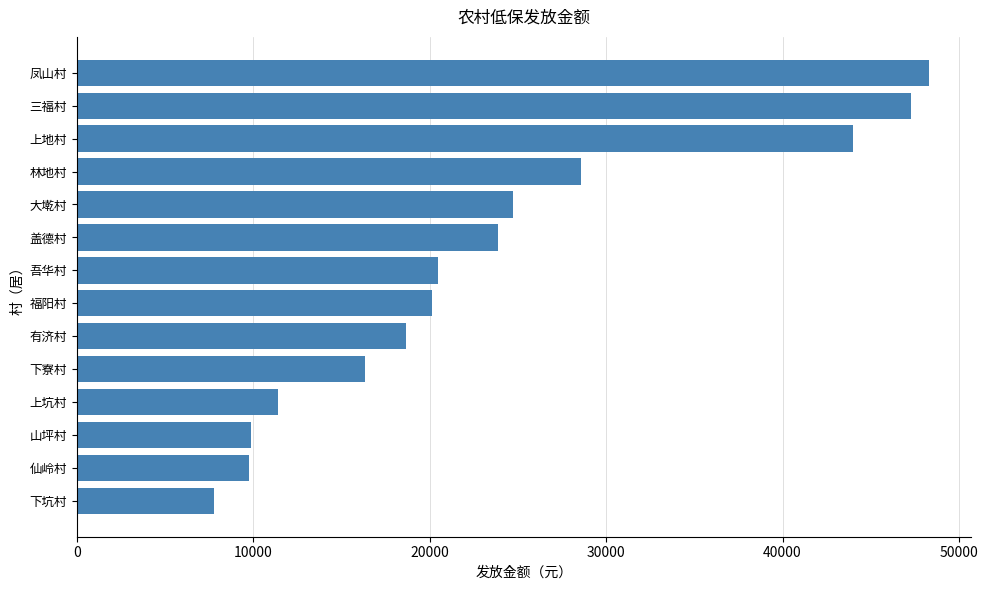

True or false: the data shows 43995 at 上地村.

True